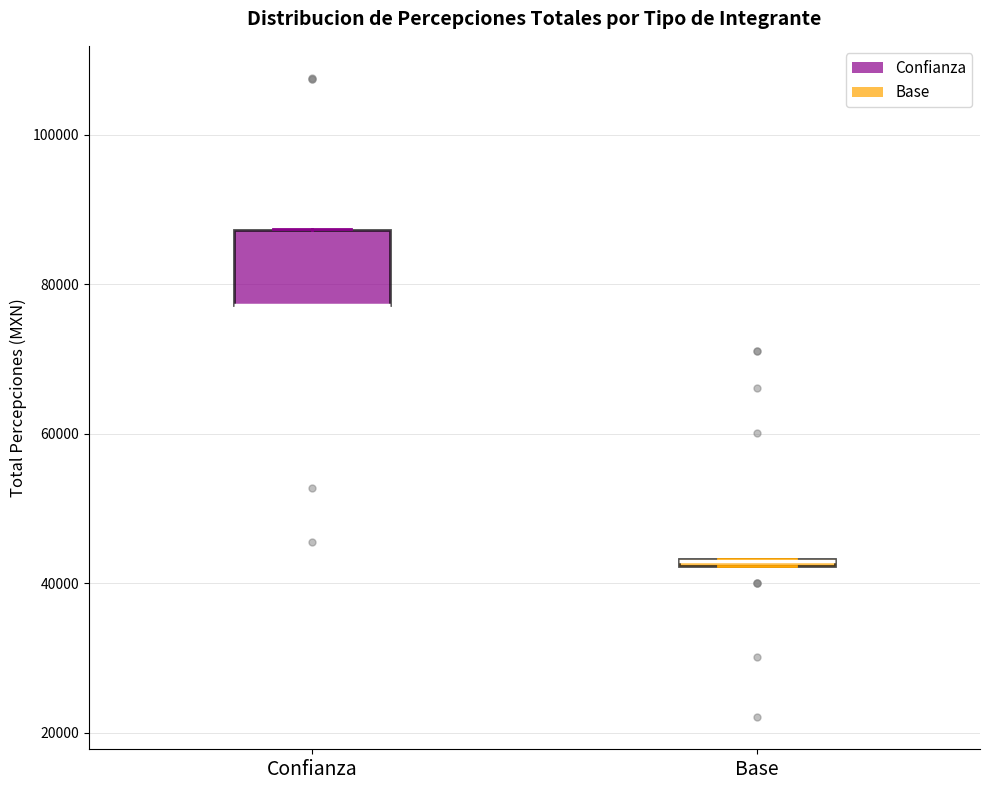

Which box is the tallest, from its lower edge to its upper edge?

Confianza